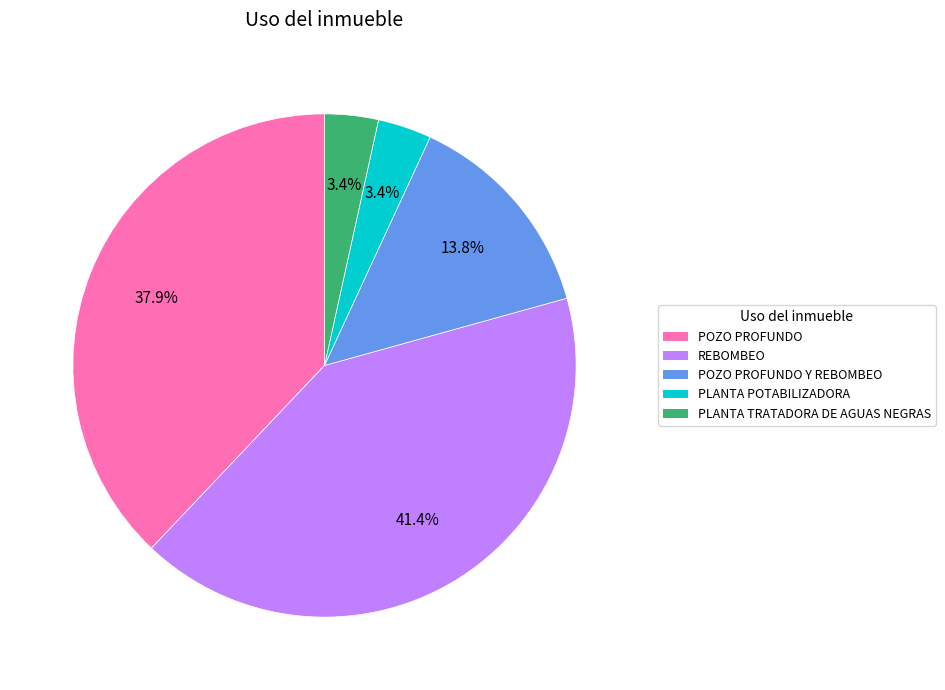

How many slices are in this pie chart?

5